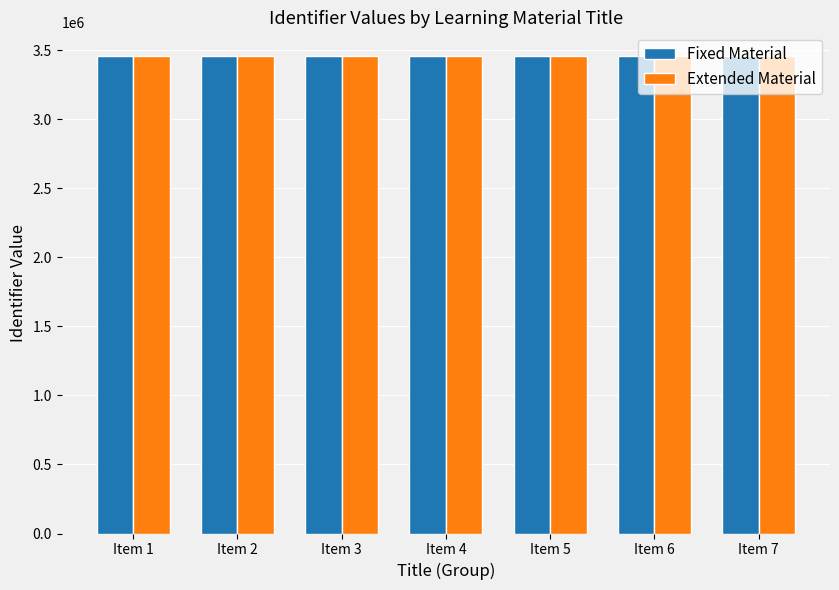

How many categories are shown in the chart?

7